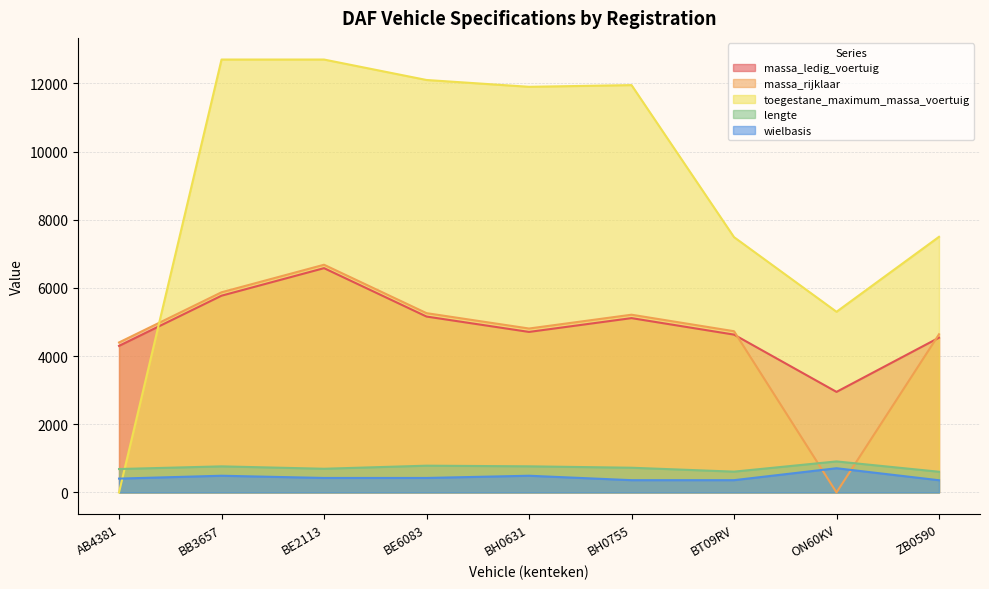

Between which two adjacent categories do massa_ledig_voertuig and massa_rijklaar first intersect?

BT09RV and ON60KV